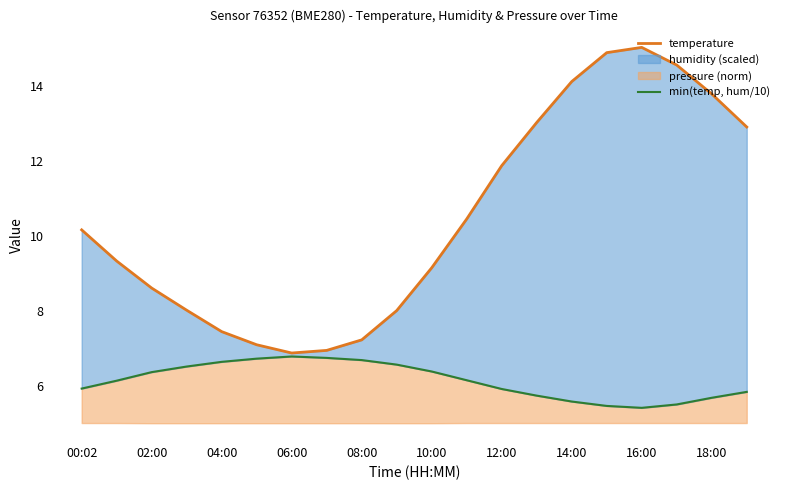

True or false: min(temp, hum/10) and temperature cross at least once.

False